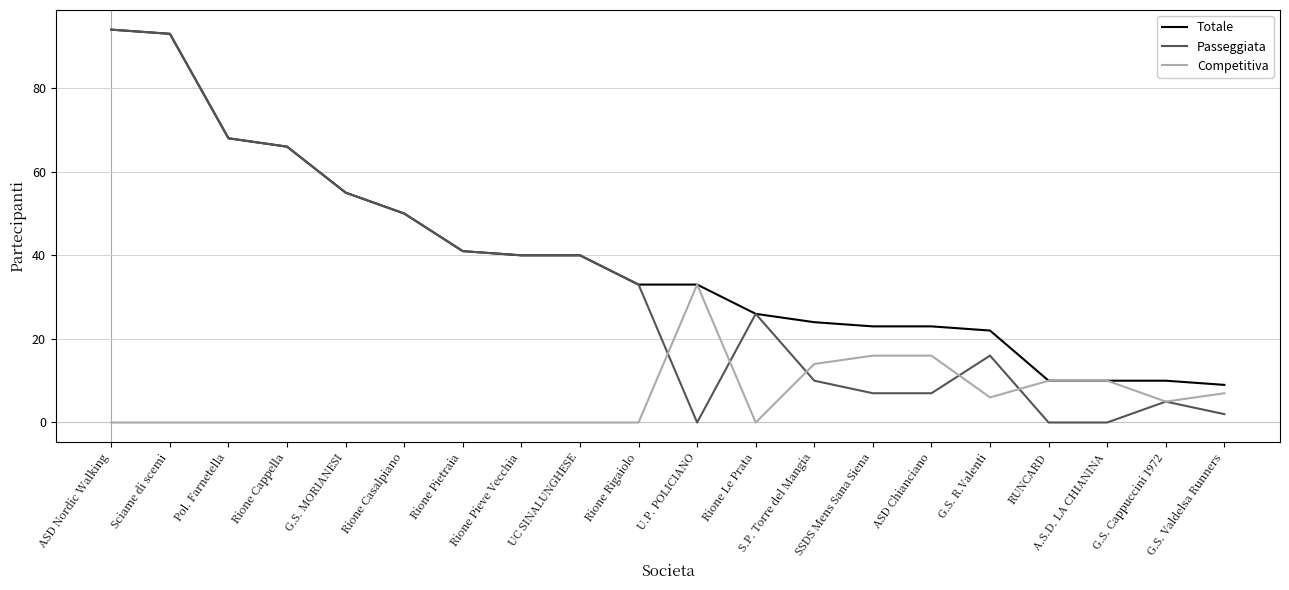

Is it true that Totale equals 10 at RUNCARD?

True